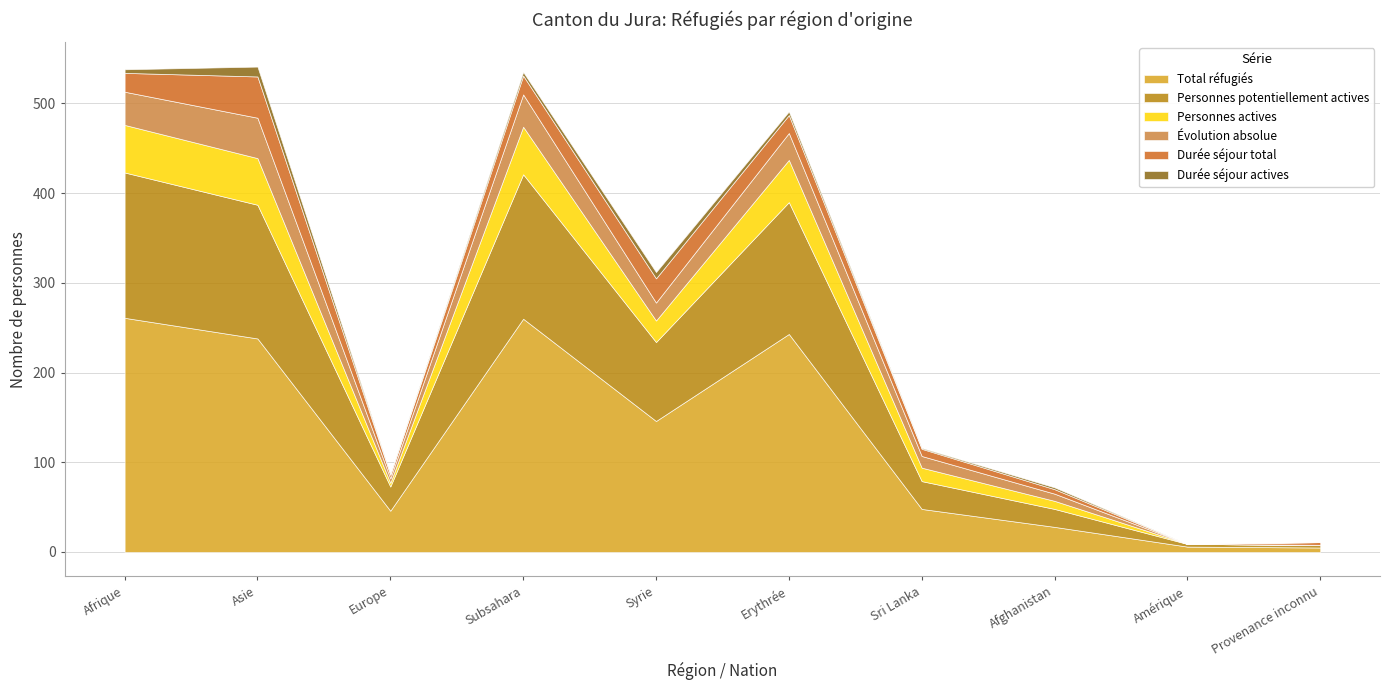

How many lines are shown in the chart?

6